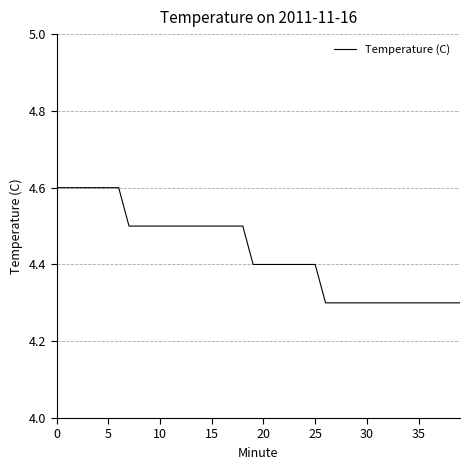

What is the greatest value displayed?

4.6